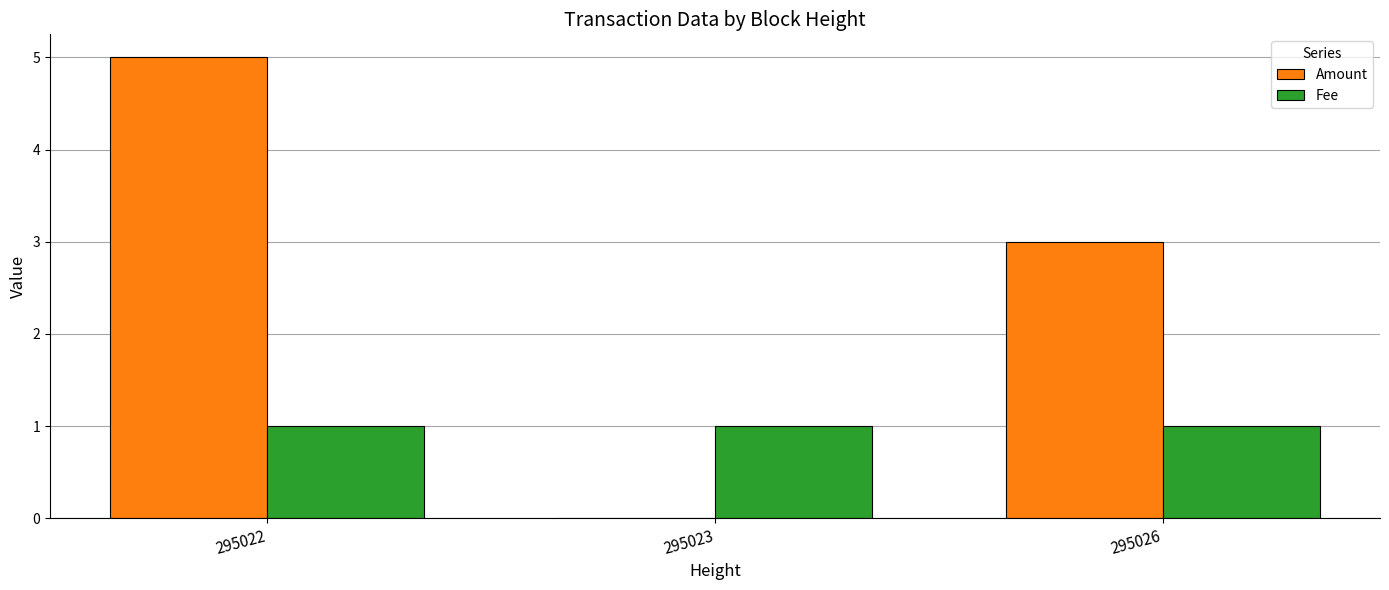

Reading right to left, transcribe all the data shown in this chart.

Amount: 295026=3	295023=0	295022=5
Fee: 295026=1	295023=1	295022=1